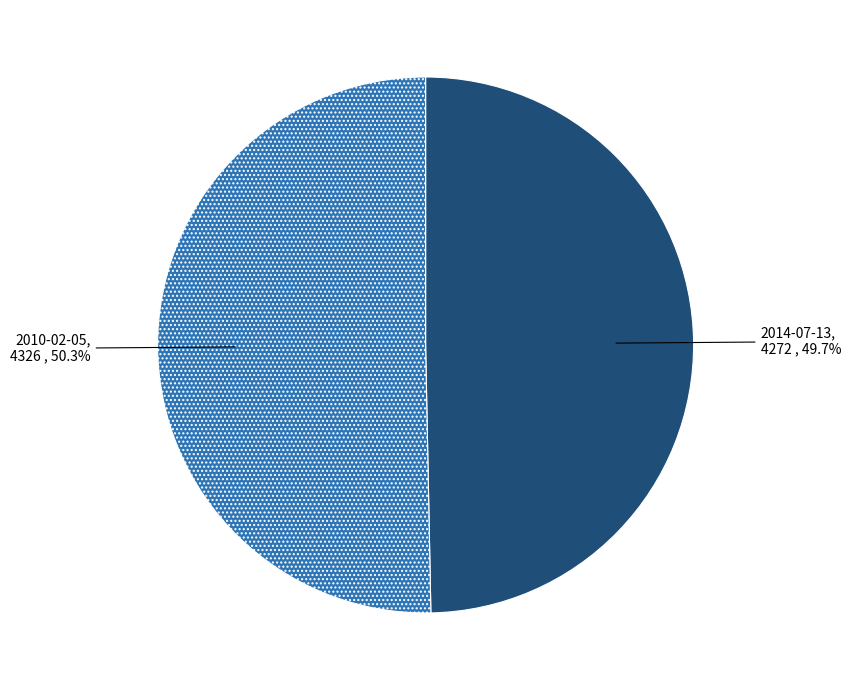

Count the number of slices in the pie.

2